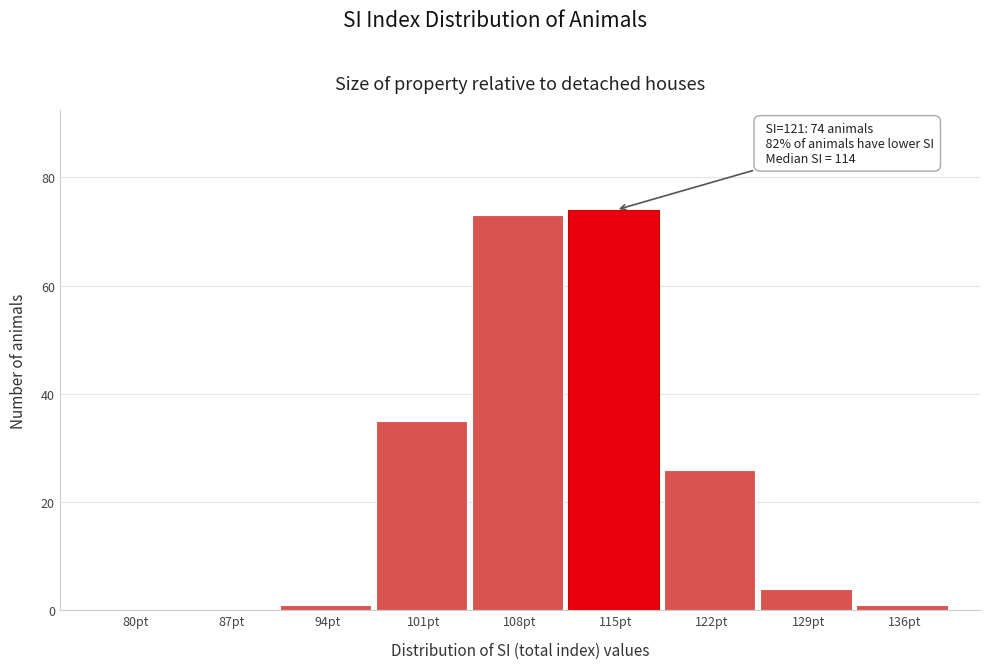

Reading left to right, list all the values displayed in this chart.

80pt=0	87pt=0	94pt=1	101pt=35	108pt=73	115pt=74	122pt=26	129pt=4	136pt=1